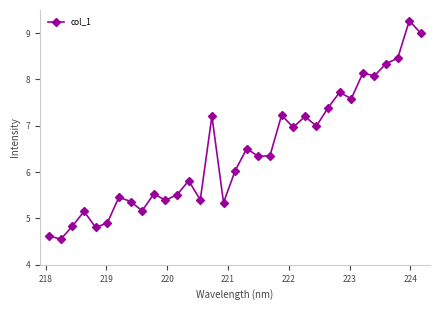

Does the chart have visible grid lines?

No